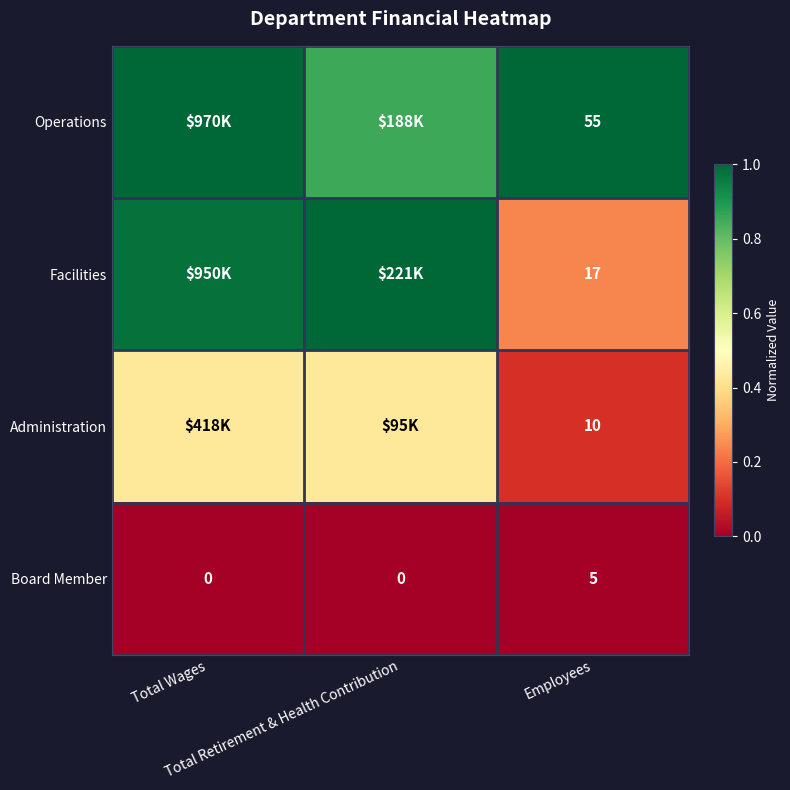

Is it true that Administration equals 0.4 at Total Retirement & Health Contribution?

True